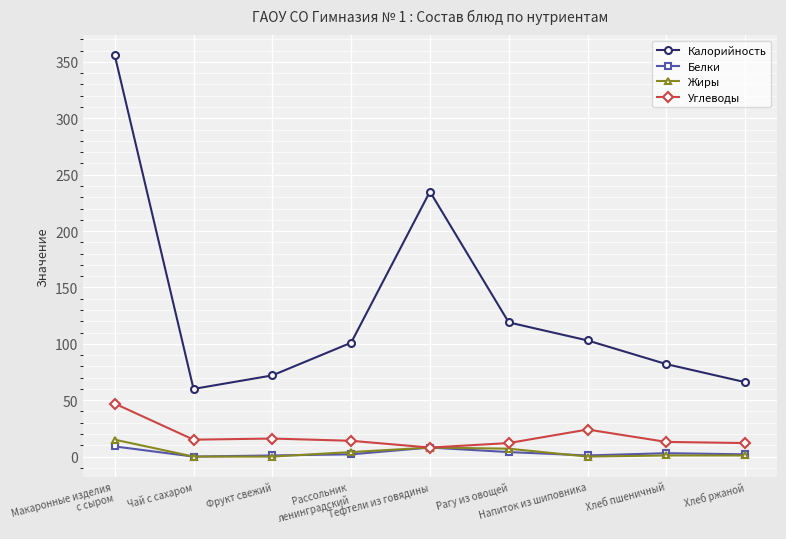

What is the maximum value shown in the chart?

356